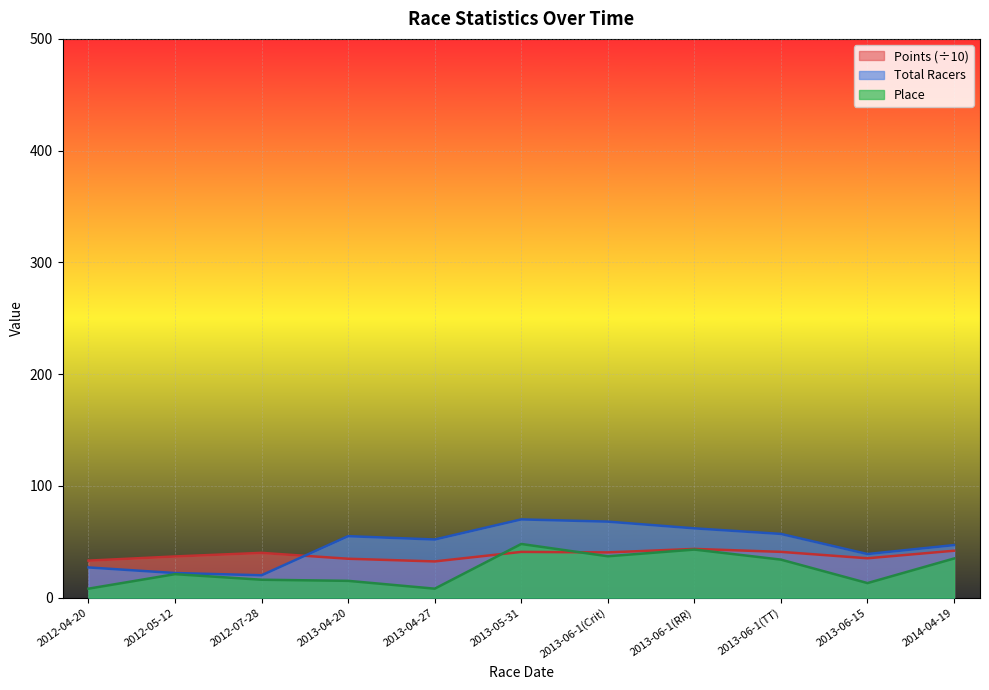

At which category is the sum across all series the highest?

2013-05-31